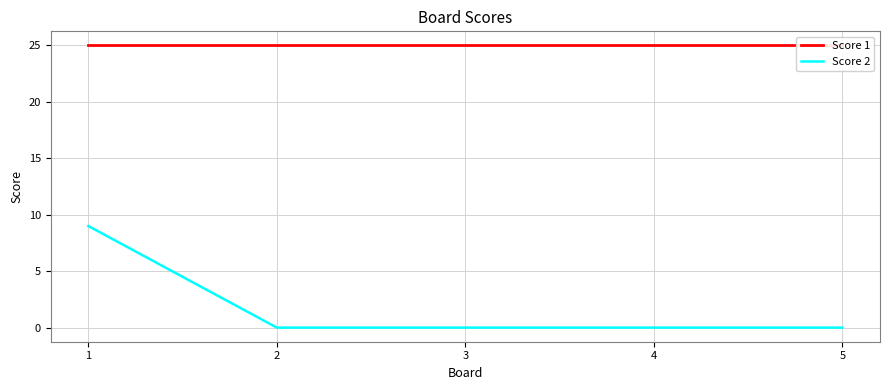

Reading right to left, transcribe all the data shown in this chart.

Score 1: 5=25	4=25	3=25	2=25	1=25
Score 2: 5=0	4=0	3=0	2=0	1=9